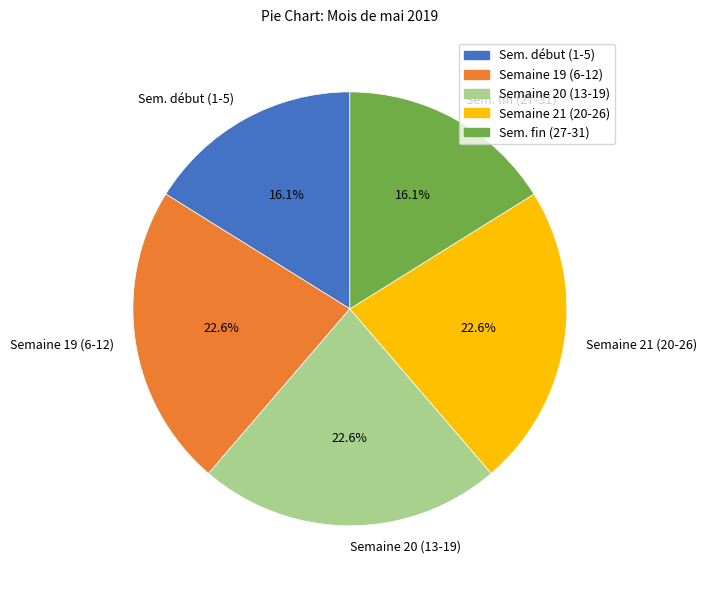

Which has a higher value, Semaine 21 (20-26) or Sem. début (1-5)?

Semaine 21 (20-26)